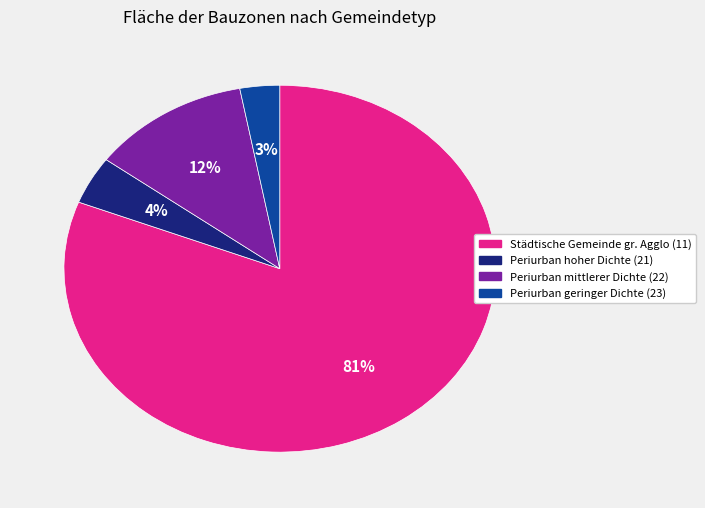

To the nearest percent, what is the average slice percentage?

25%